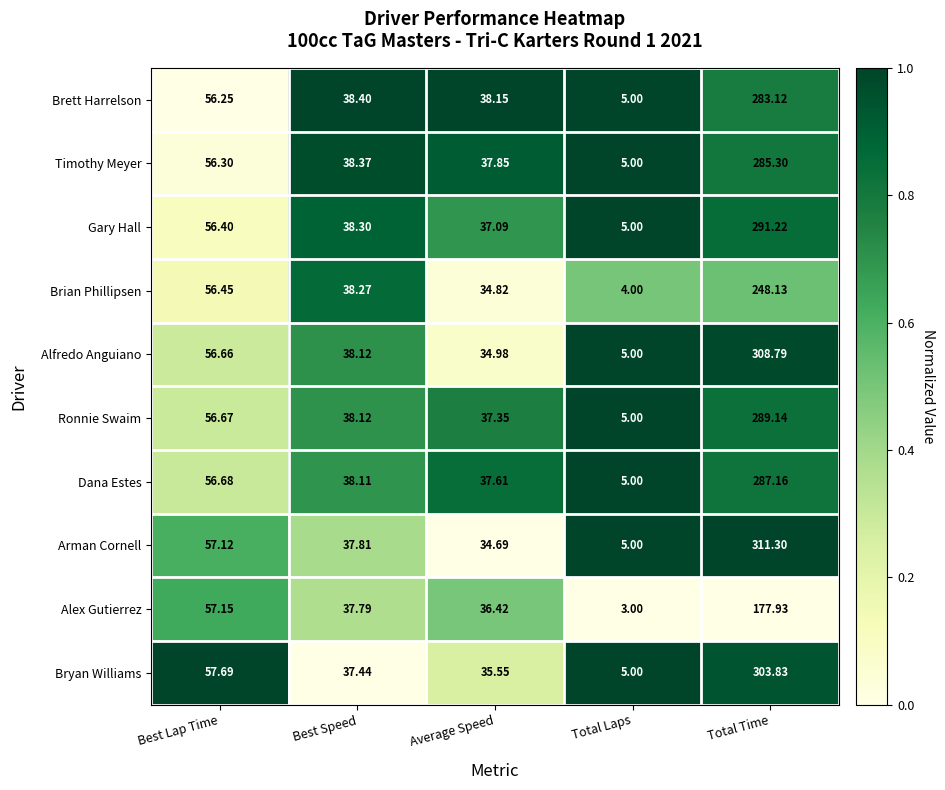

Where does the Alfredo Anguiano series first go above 38?

Best Lap Time